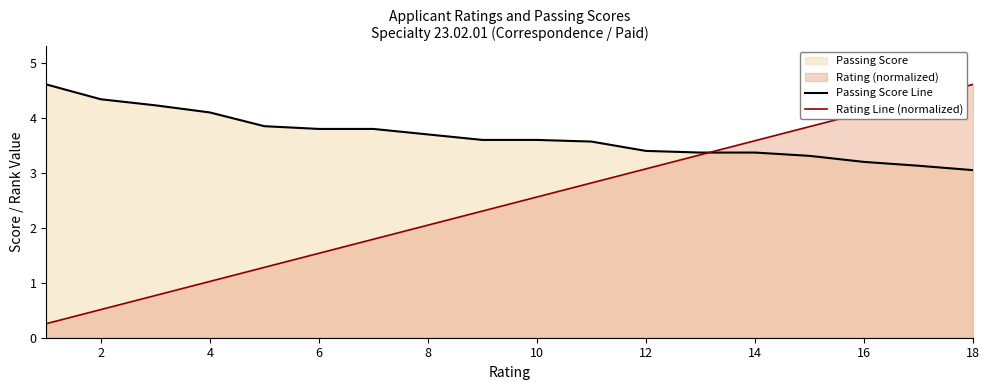

At how many categories does at least one series exceed 3?

18